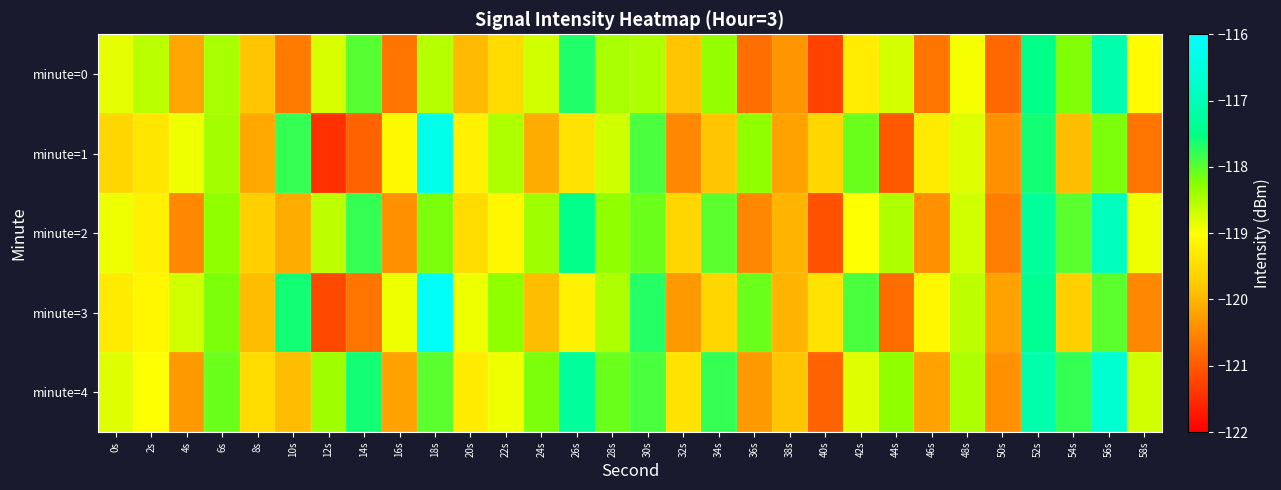

What is the total value across all series at 56s?

-586.9